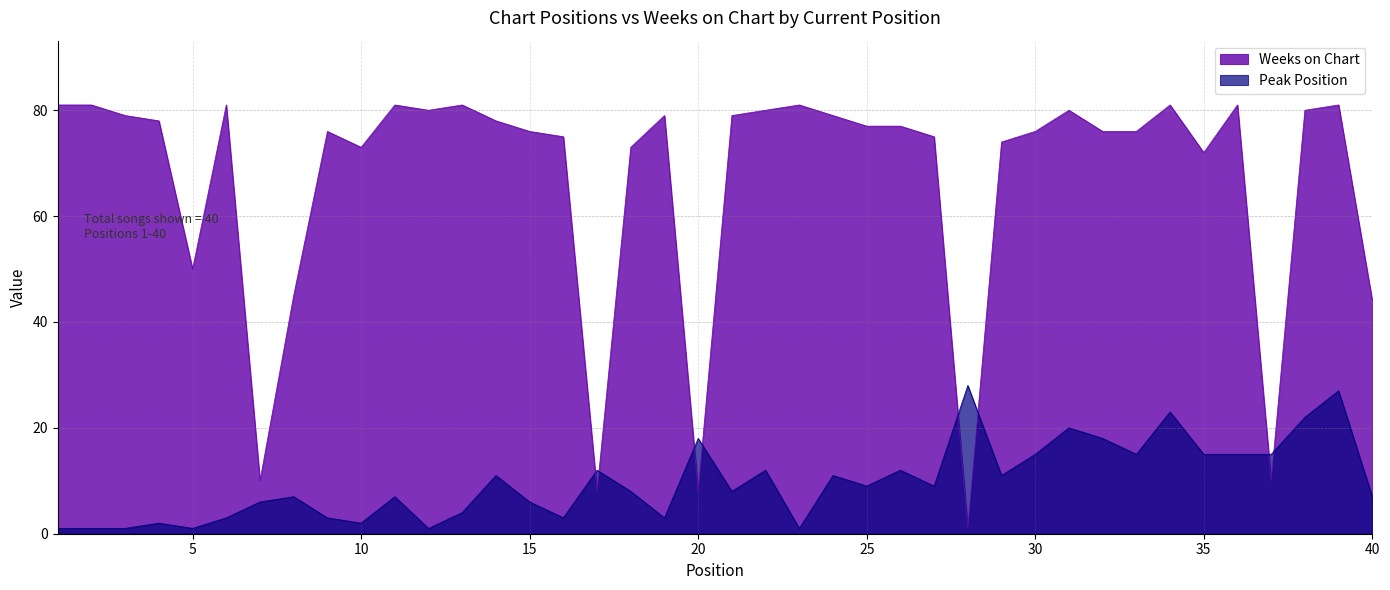

At which category does Peak Position reach its first local peak?

4